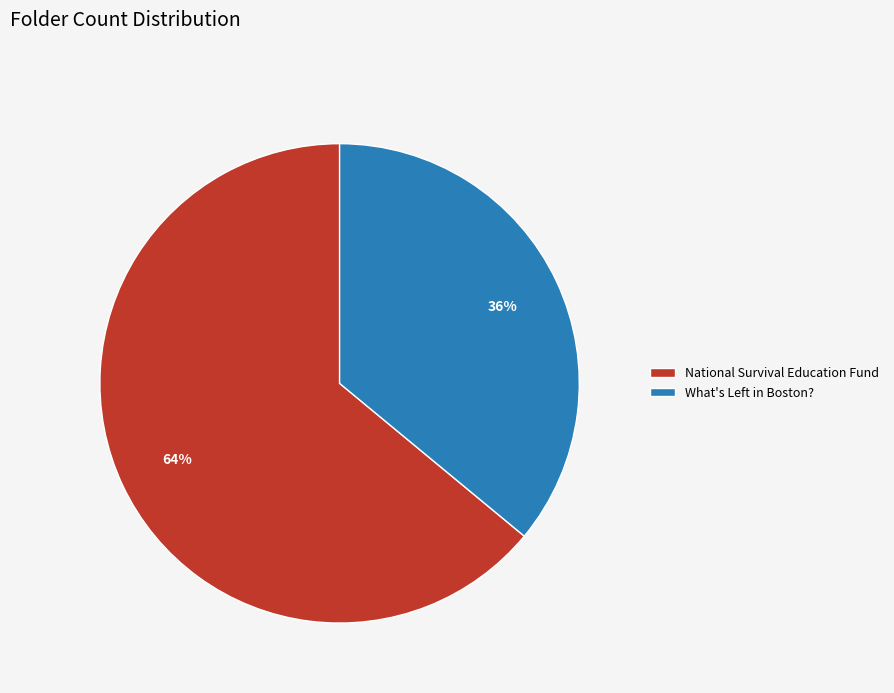

Is there a majority slice in this chart?

Yes